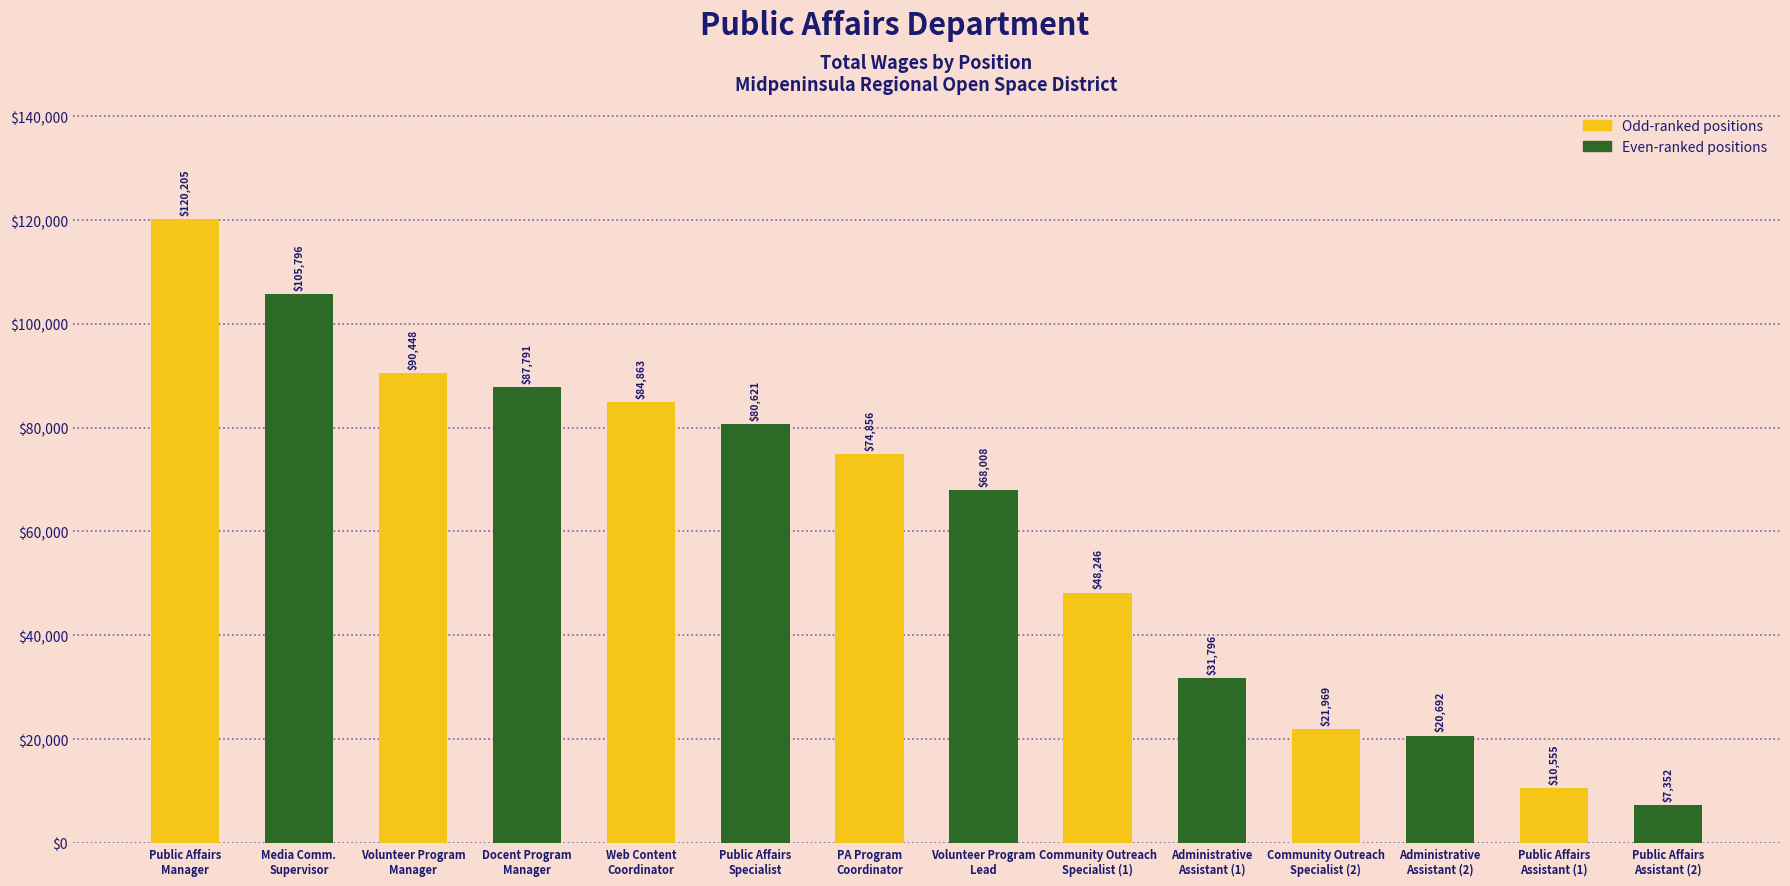

Where does the data first go above 74856?

Public Affairs
Manager